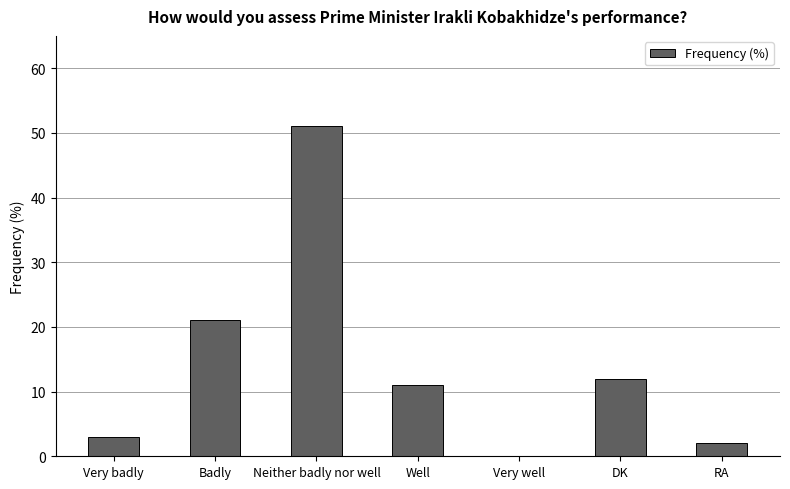

Between Badly and DK, which is larger?

Badly